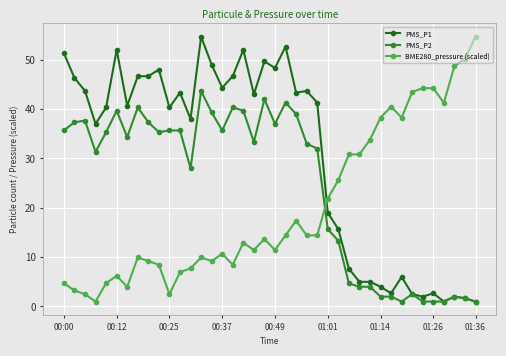

What is the value of the BME280_pressure (scaled) point at the 29th from the left?

30.8